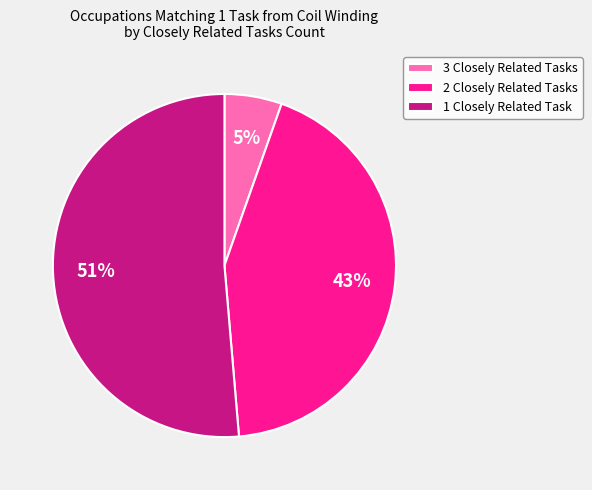

The 2 Closely Related Tasks slice represents 43% of the pie. True or false?

True